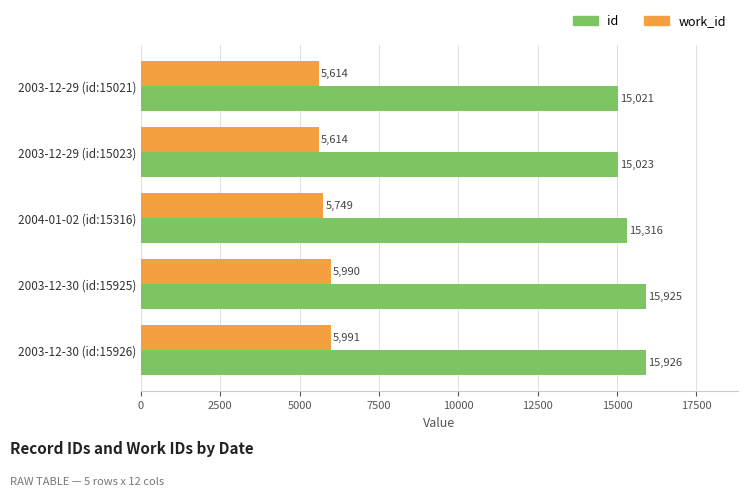

Which series has the largest total across all categories?

id